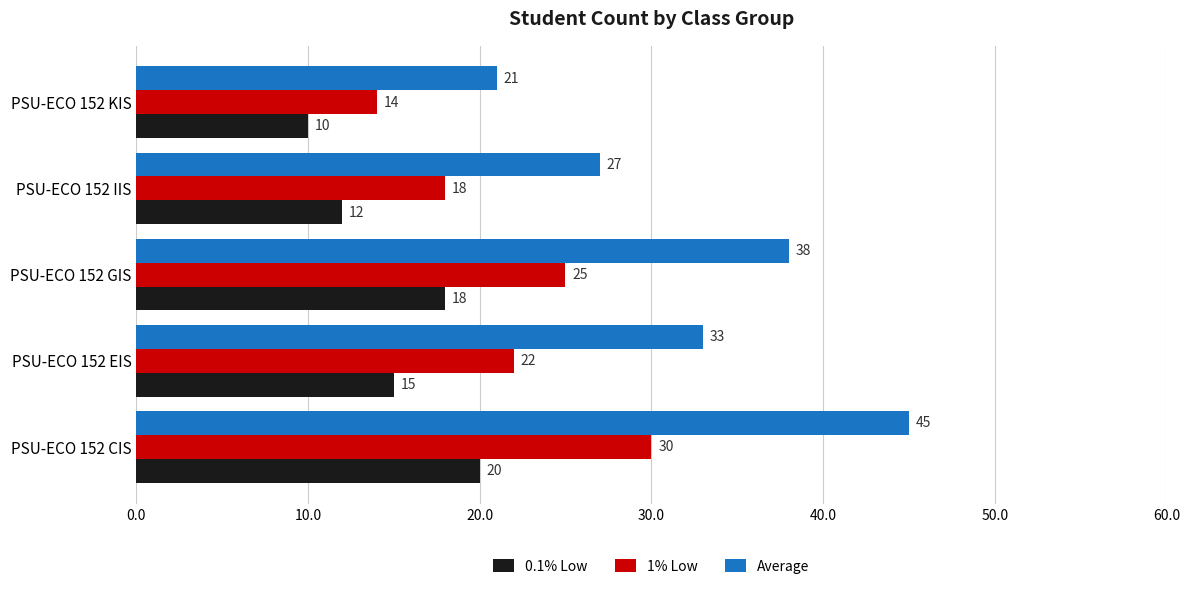

Count the Average values in the range 27 to 38.

3